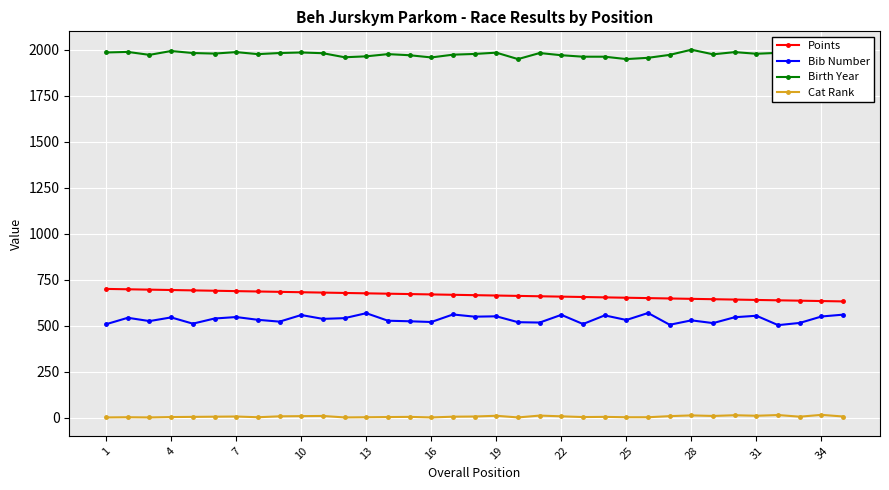

Rank the series by their maximum value, from lowest to highest.

Cat Rank, Bib Number, Points, Birth Year